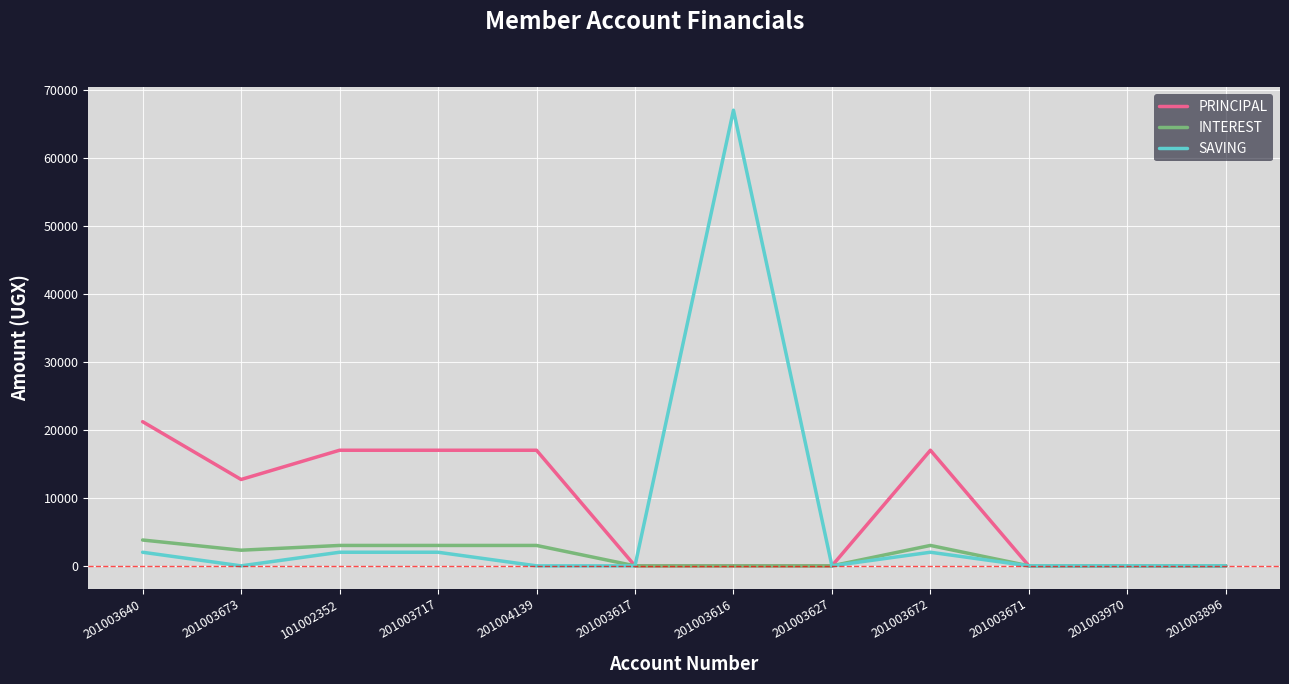

Which series has the largest range (max minus min)?

SAVING